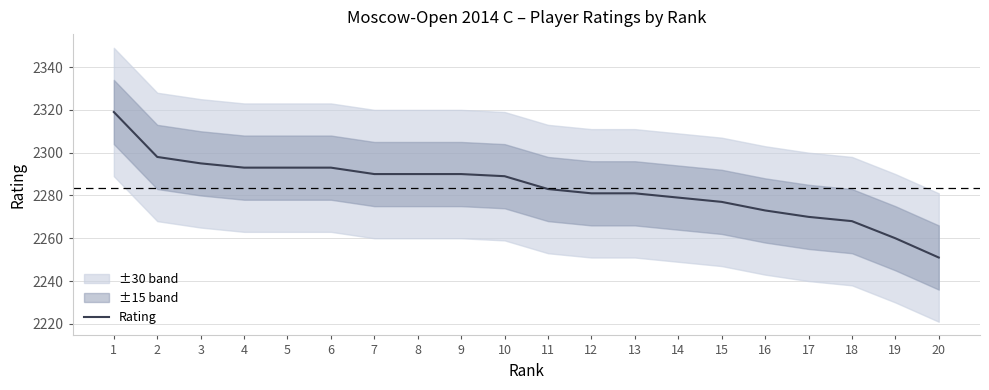

Reading right to left, transcribe all the data shown in this chart.

20=2251	19=2260	18=2268	17=2270	16=2273	15=2277	14=2279	13=2281	12=2281	11=2283	10=2289	9=2290	8=2290	7=2290	6=2293	5=2293	4=2293	3=2295	2=2298	1=2319